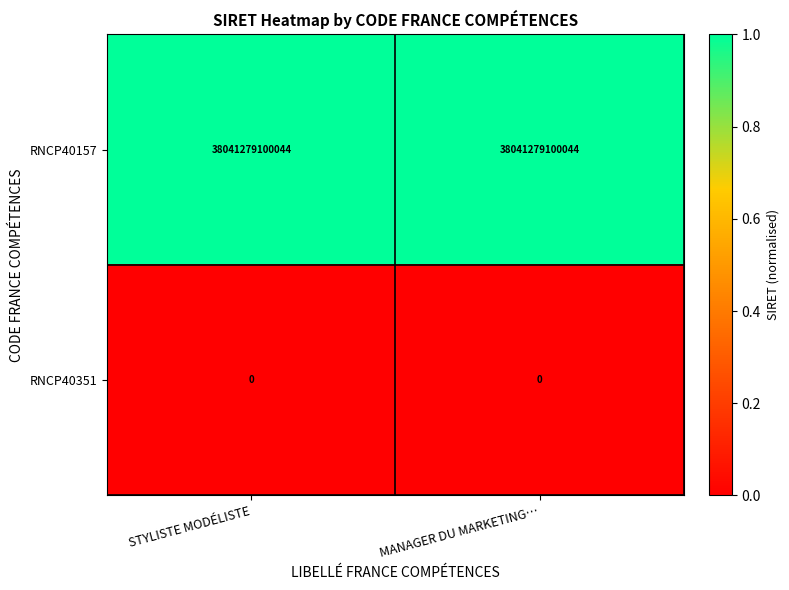

Rank the series by their average value, from highest to lowest.

RNCP40157, RNCP40351